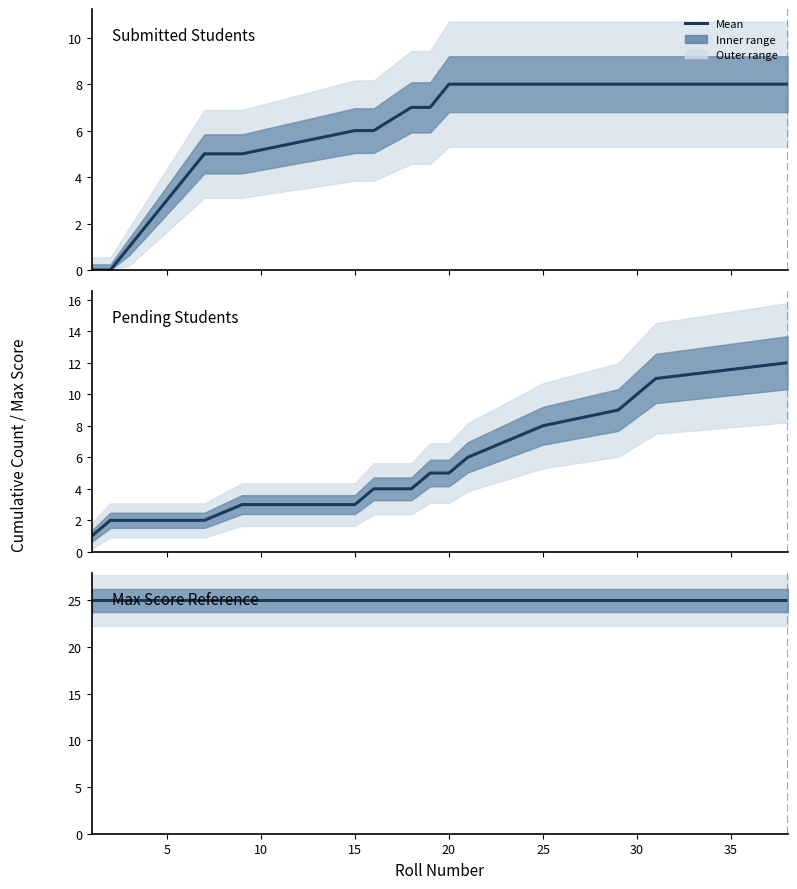

The value of Pending Students at 15 is 1. True or false?

False